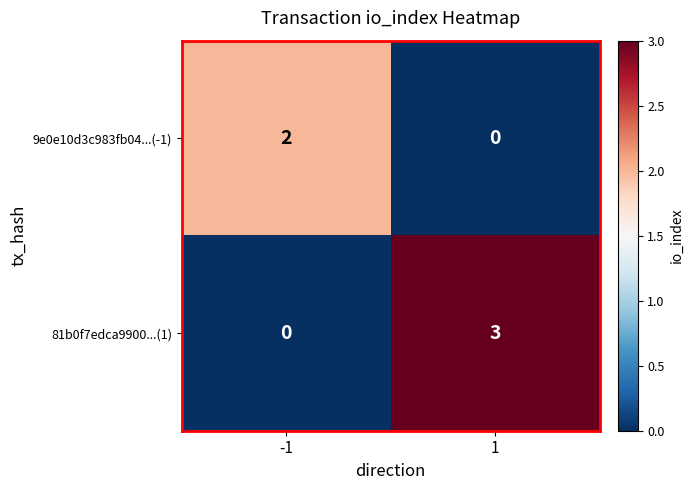

How many values in the 81b0f7edca9900...(1) series are below 3?

1